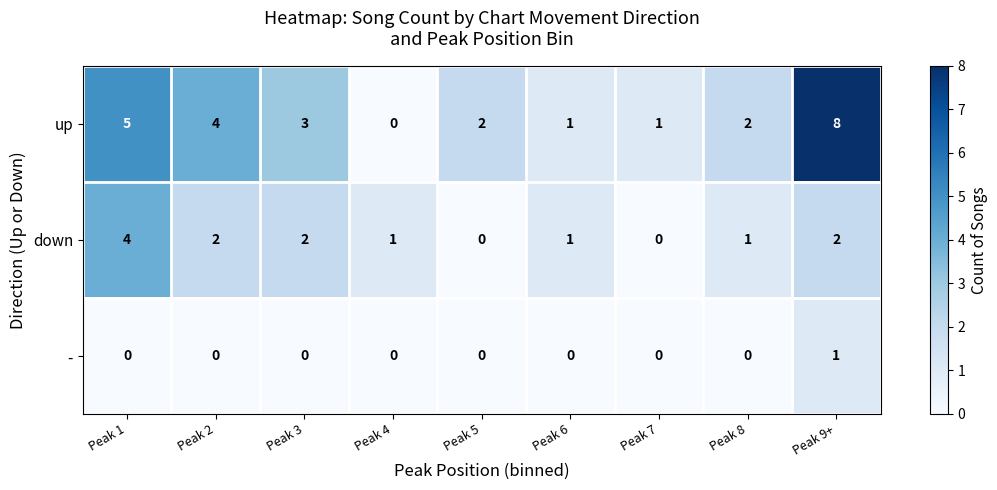

What is the total value across all series at Peak 9+?

11